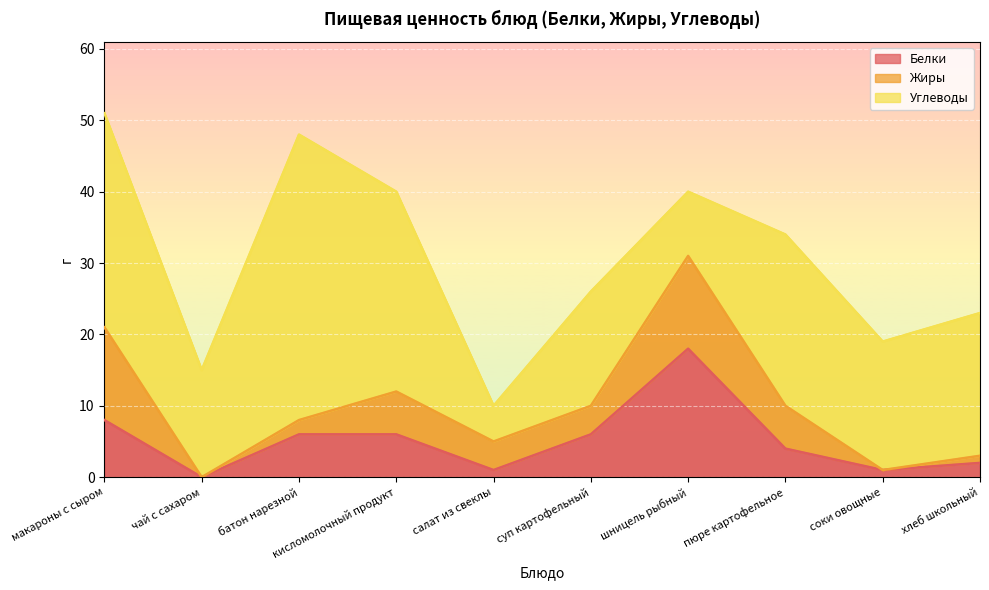

Which category has the lowest value across all series?

чай с сахаром